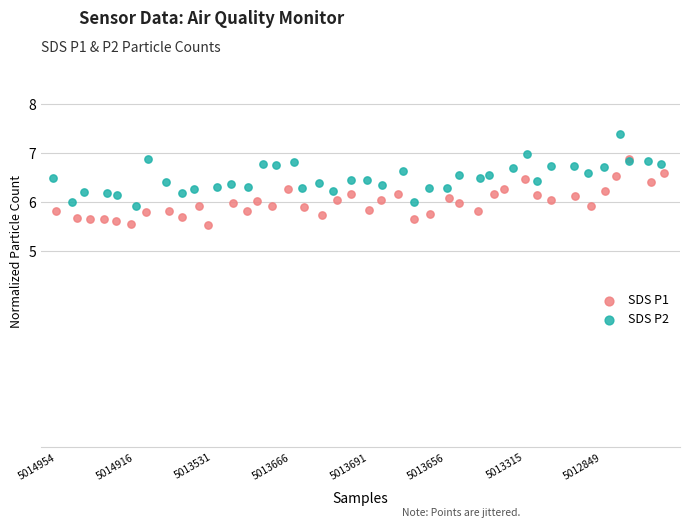

Which series has the largest Y range (max minus min)?

SDS P2